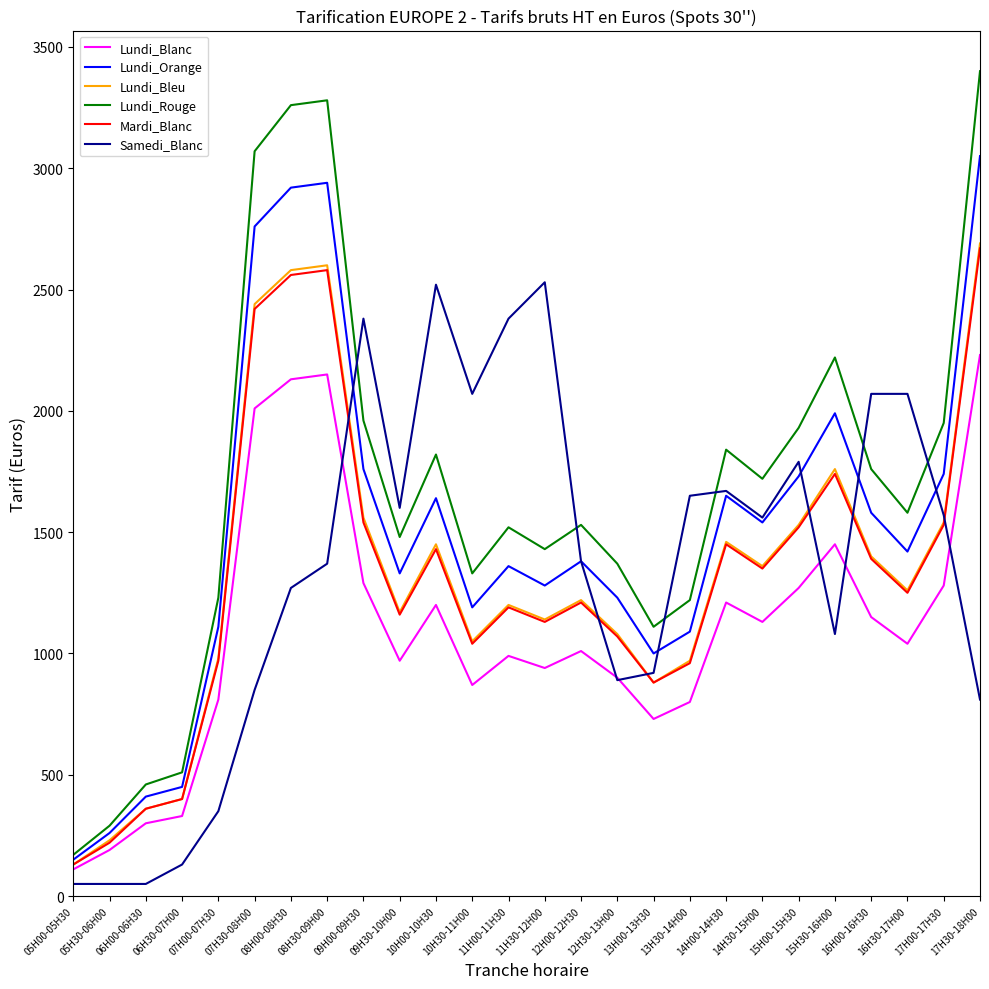

What is the spread (max minus min) of values at 09H30-10H00?

630